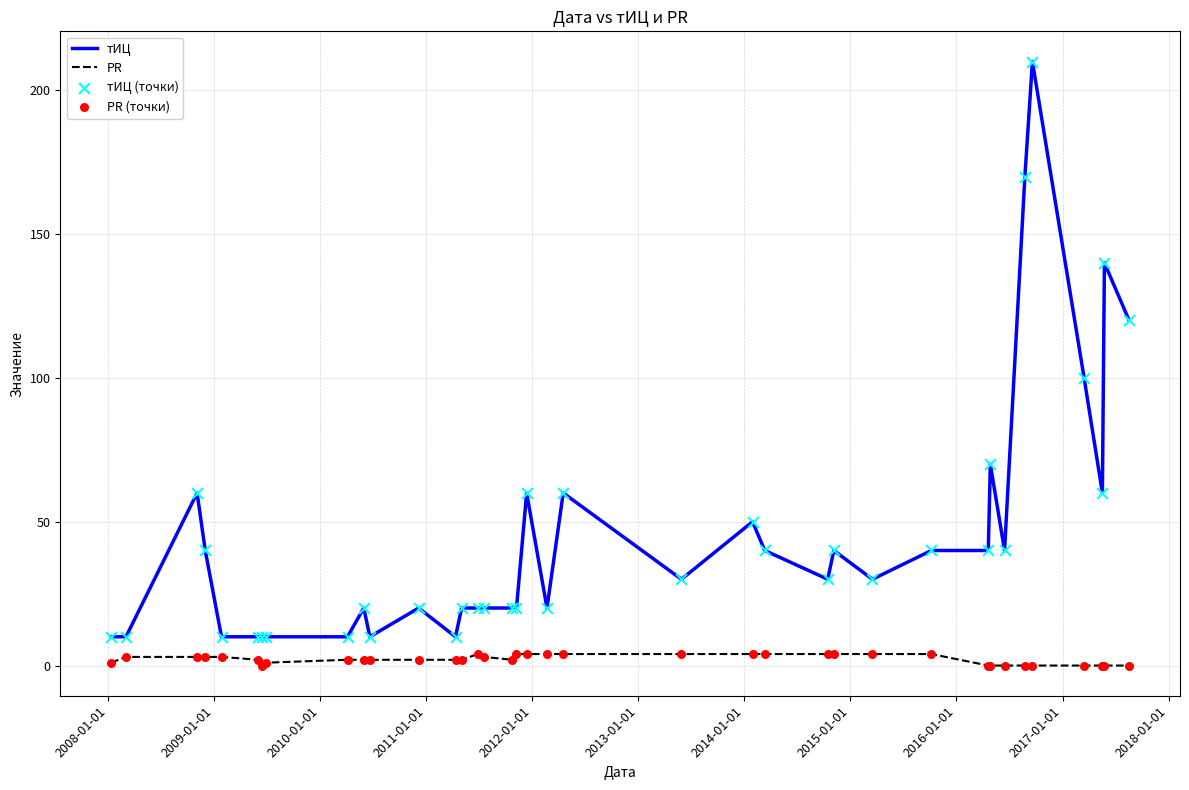

Which series has the largest total across all categories?

тИЦ